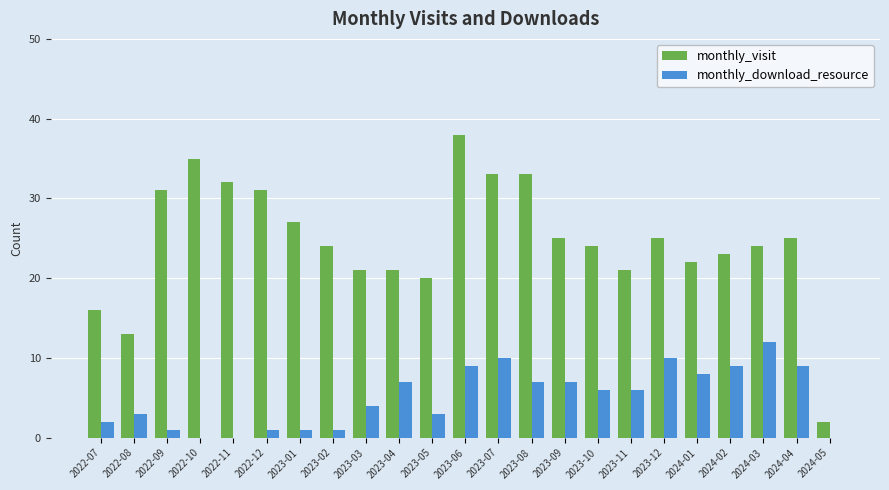

Reading left to right, transcribe all the data shown in this chart.

monthly_visit: 16	13	31	35	32	31	27	24	21	21	20	38	33	33	25	24	21	25	22	23	24	25	2
monthly_download_resource: 2	3	1	0	0	1	1	1	4	7	3	9	10	7	7	6	6	10	8	9	12	9	0